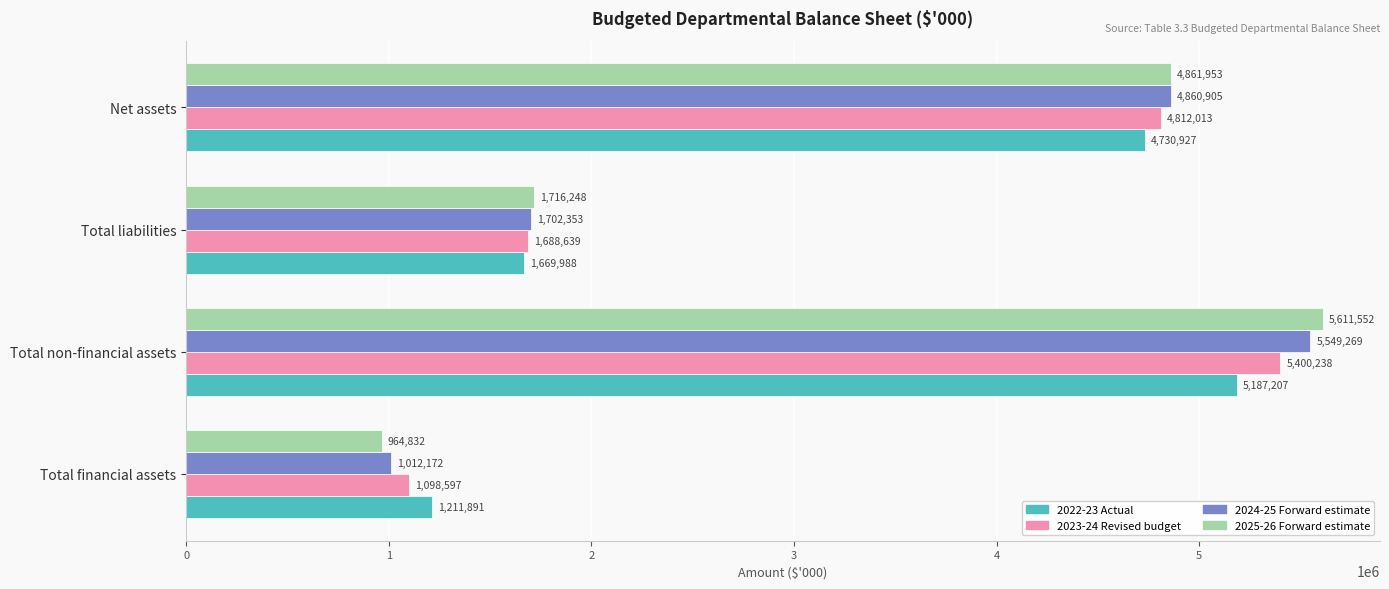

What is the minimum value shown in the chart?

964832